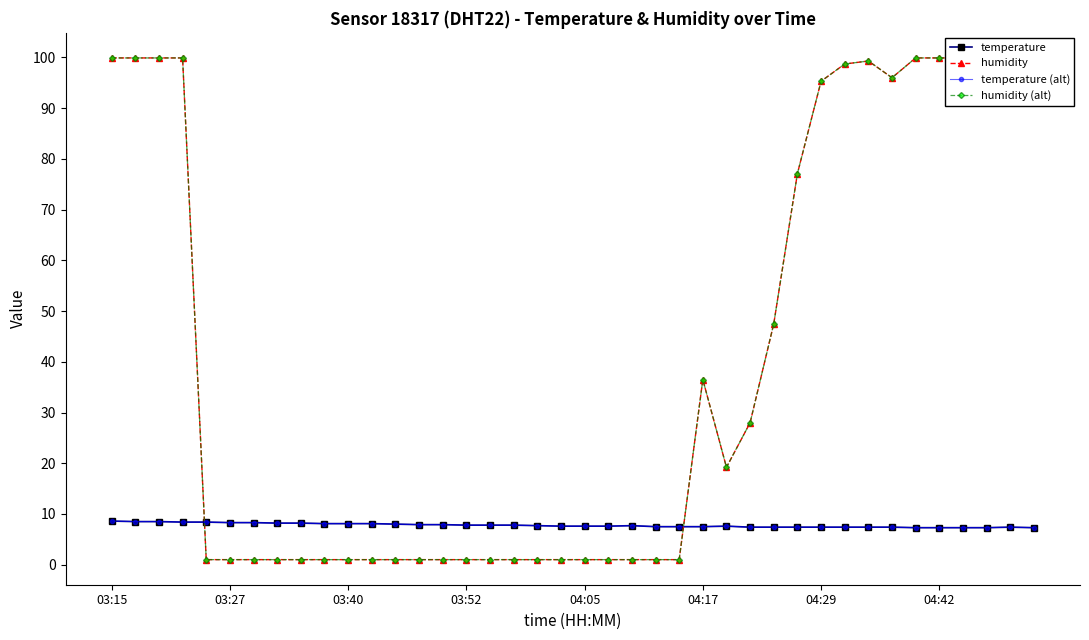

What is the value of the humidity (alt) point at the 6th from the left?

1.0